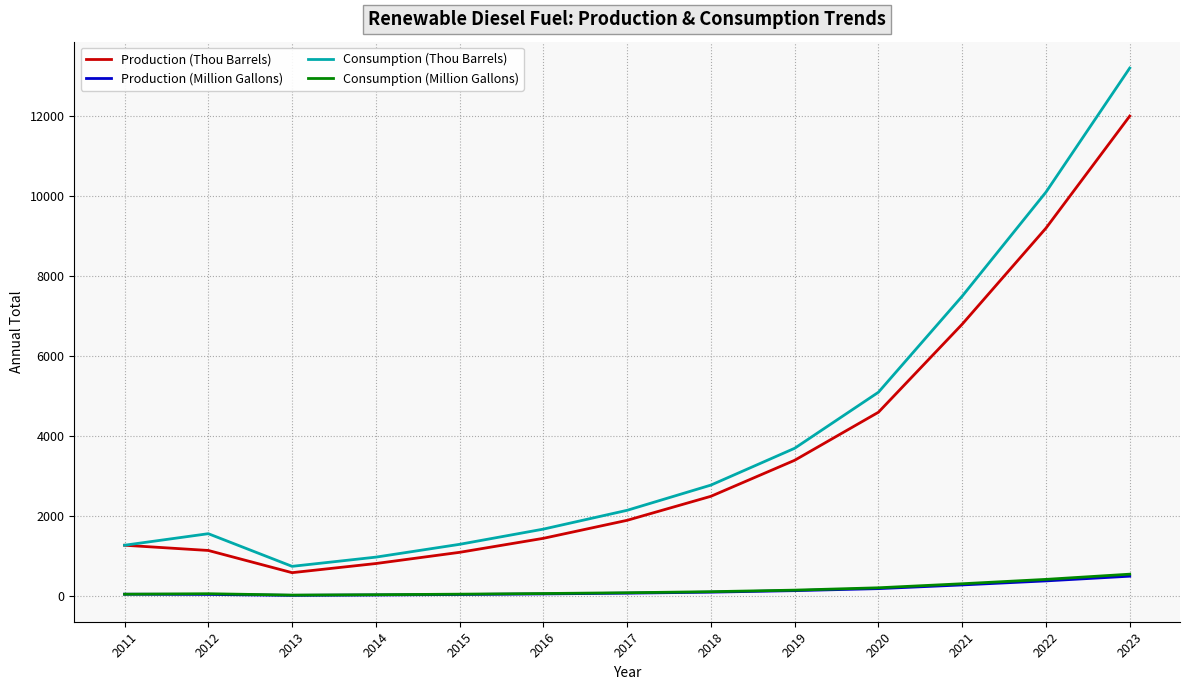

The Consumption (Million Gallons) series shows 53.6 at 2011. True or false?

True